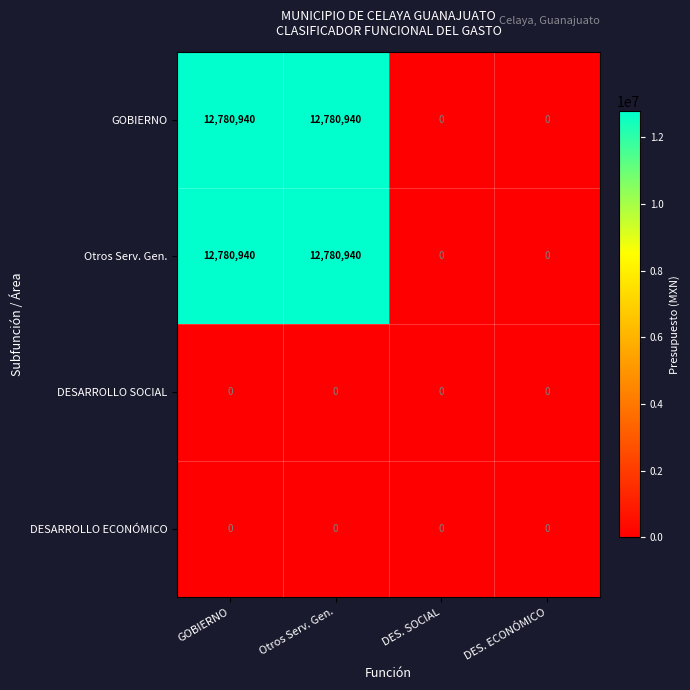

How many Otros Serv. Gen. values are between 0 and 12780940?

4